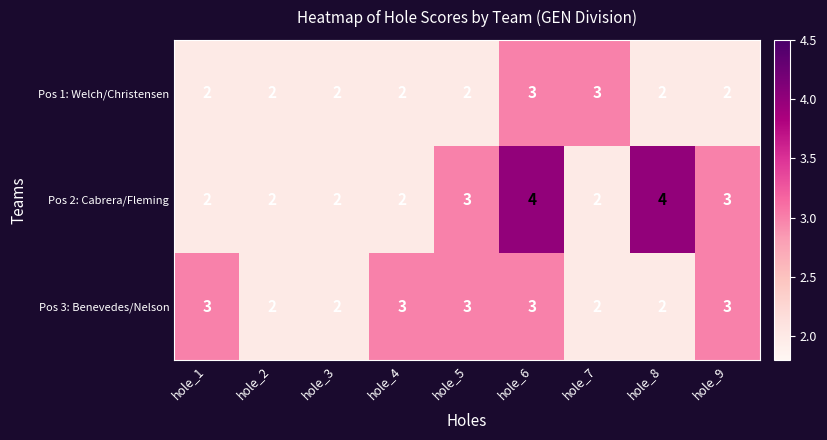

What is the sum of the Pos 2: Cabrera/Fleming values at hole_1 and hole_3?

4